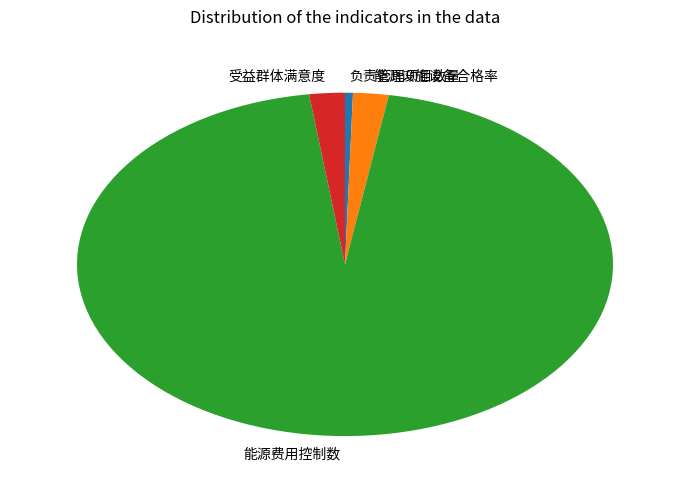

True or false: 受益群体满意度 accounts for 2% of the total.

True